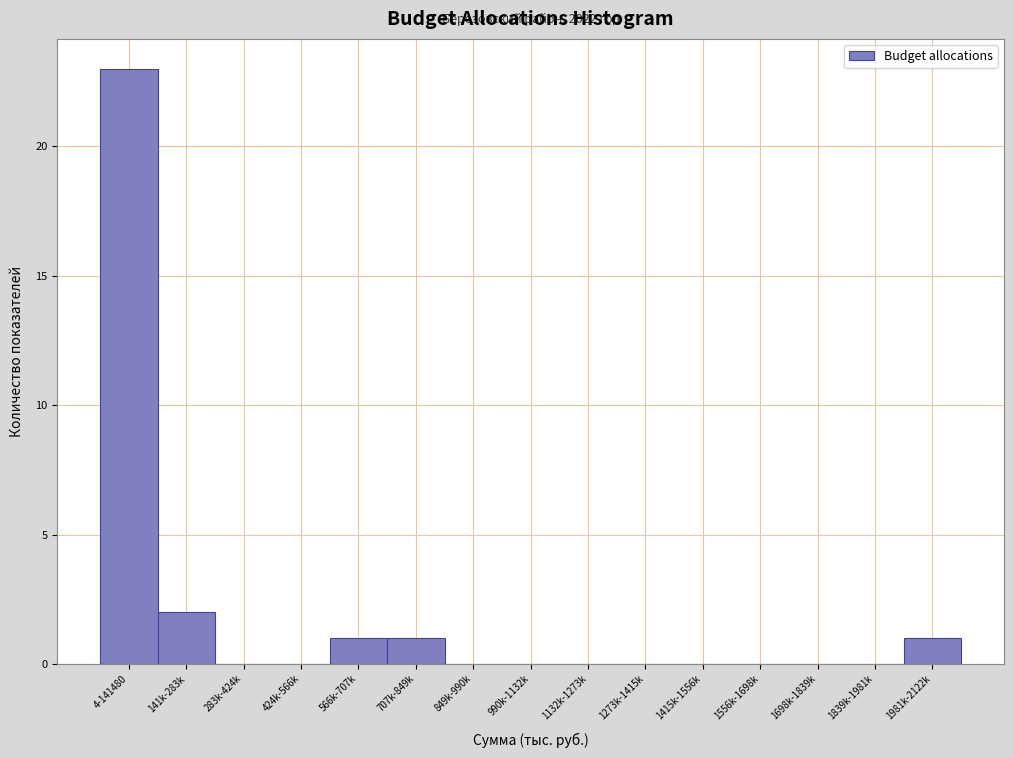

Reading left to right, transcribe all the data shown in this chart.

4-141480=23	141k-283k=2	283k-424k=0	424k-566k=0	566k-707k=1	707k-849k=1	849k-990k=0	990k-1132k=0	1132k-1273k=0	1273k-1415k=0	1415k-1556k=0	1556k-1698k=0	1698k-1839k=0	1839k-1981k=0	1981k-2122k=1